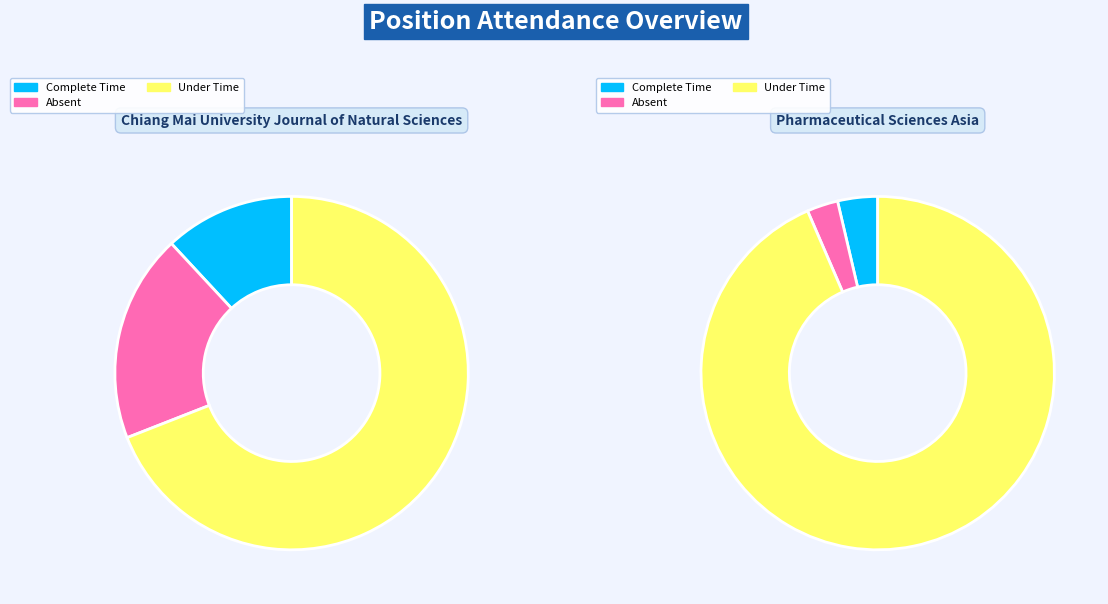

To the nearest percent, what is the difference between the Pharmaceutical Sciences Asia and Chiang Mai University Journal of Natural Sciences slice percentages?

78%